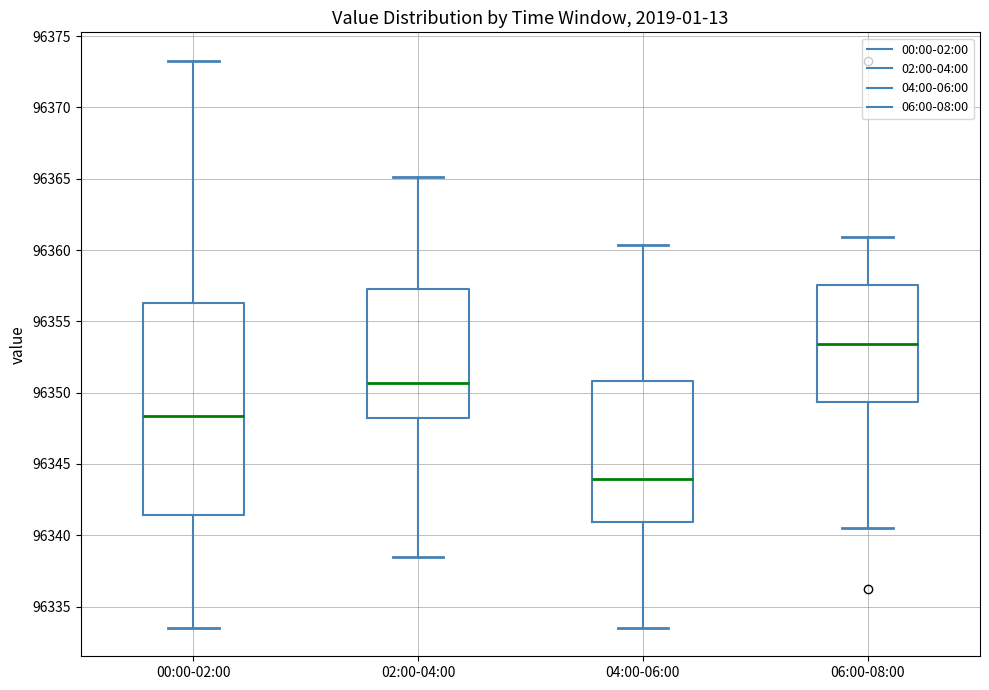

Reading left to right, transcribe this box plot: for each box, give where its median line is, the range the box spans, and where its two whiskers end, as read against the y-axis. The values are not printed on the chart, so give them approximately, as read against the axis.

00:00-02:00: median 96348.5, box 96341.5 to 96356.5, whiskers 96333.5 to 96373.5
02:00-04:00: median 96350.5, box 96348.0 to 96357.5, whiskers 96338.5 to 96365.0
04:00-06:00: median 96344.0, box 96341.0 to 96351.0, whiskers 96333.5 to 96360.5
06:00-08:00: median 96353.5, box 96349.5 to 96357.5, whiskers 96340.5 to 96361.0